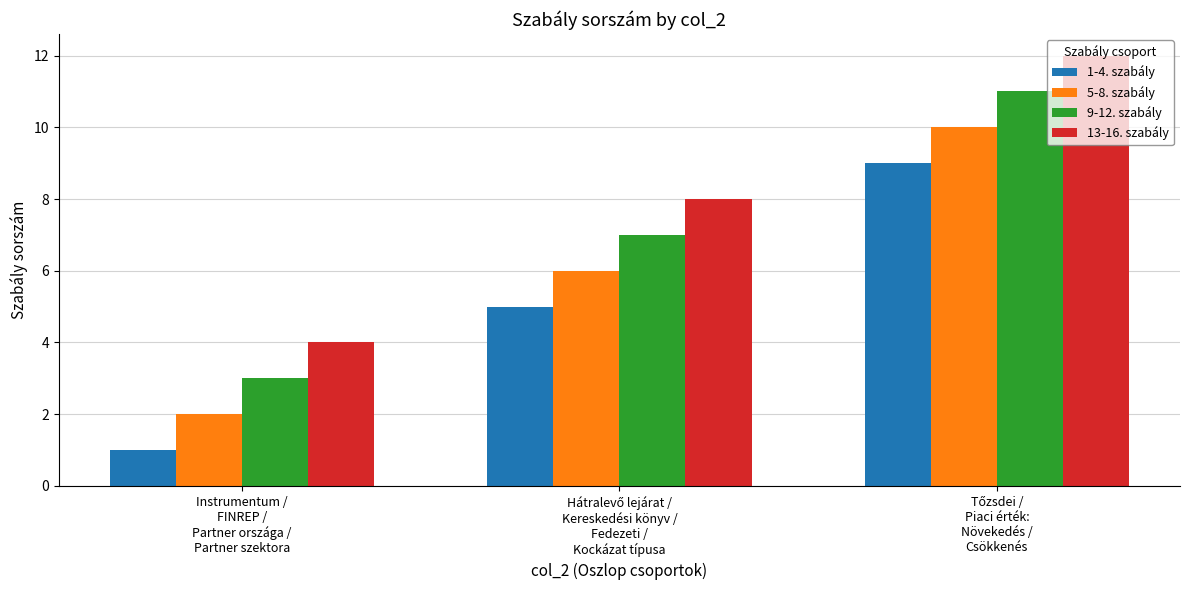

Reading left to right, list all the values displayed in this chart.

1-4. szabály: 1	5	9
5-8. szabály: 2	6	10
9-12. szabály: 3	7	11
13-16. szabály: 4	8	12